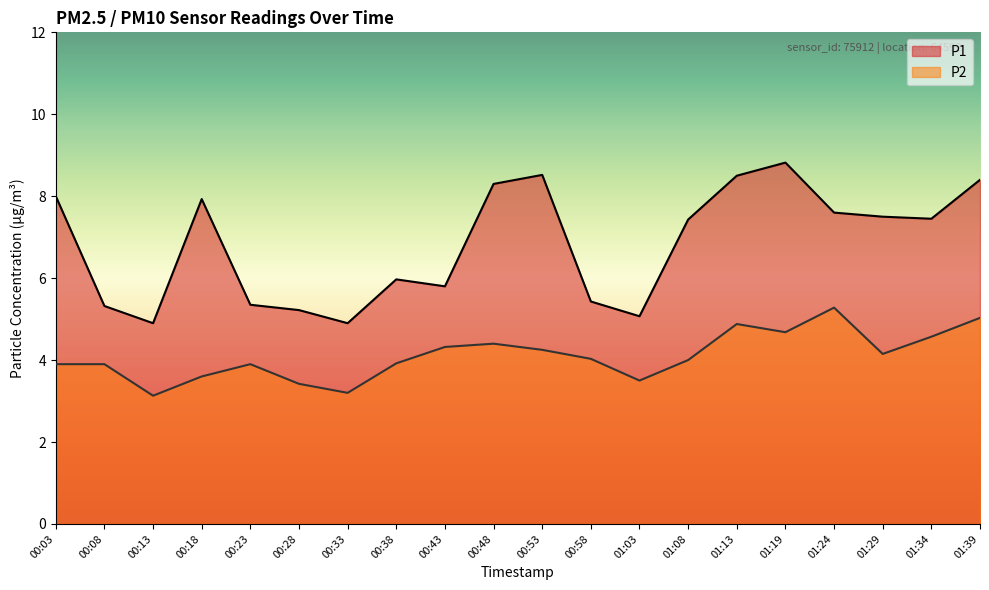

Reading right to left, extract all data points from this chart.

P1: 01:39=8.4	01:34=7.5	01:29=7.5	01:24=7.6	01:19=8.8	01:13=8.5	01:08=7.4	01:03=5.1	00:58=5.4	00:53=8.5	00:48=8.3	00:43=5.8	00:38=6.0	00:33=4.9	00:28=5.2	00:23=5.3	00:18=7.9	00:13=4.9	00:08=5.3	00:03=8.0
P2: 01:39=5.0	01:34=4.6	01:29=4.2	01:24=5.3	01:19=4.7	01:13=4.9	01:08=4.0	01:03=3.5	00:58=4.0	00:53=4.2	00:48=4.4	00:43=4.3	00:38=3.9	00:33=3.2	00:28=3.4	00:23=3.9	00:18=3.6	00:13=3.1	00:08=3.9	00:03=3.9